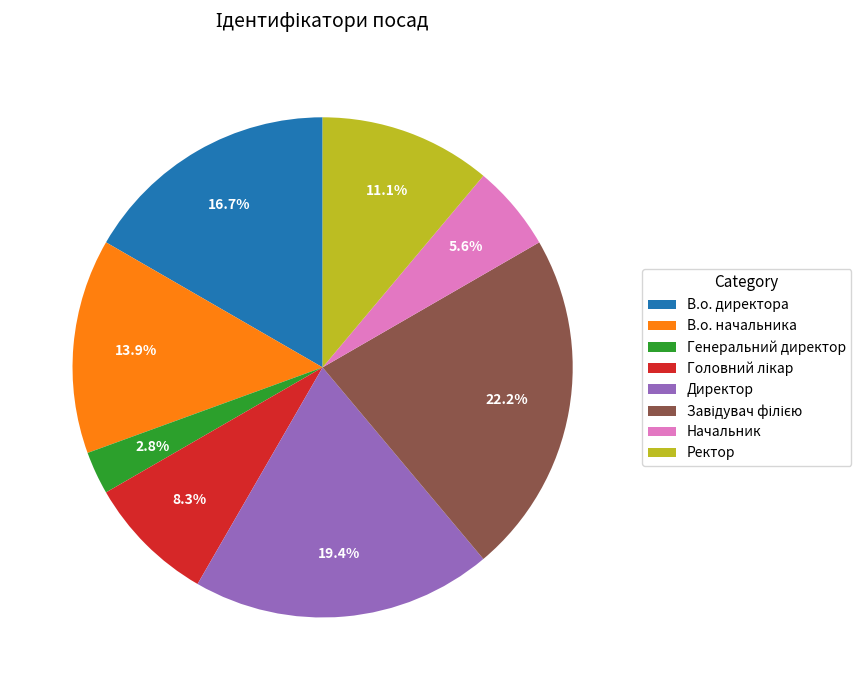

How many segments does this pie chart have?

8